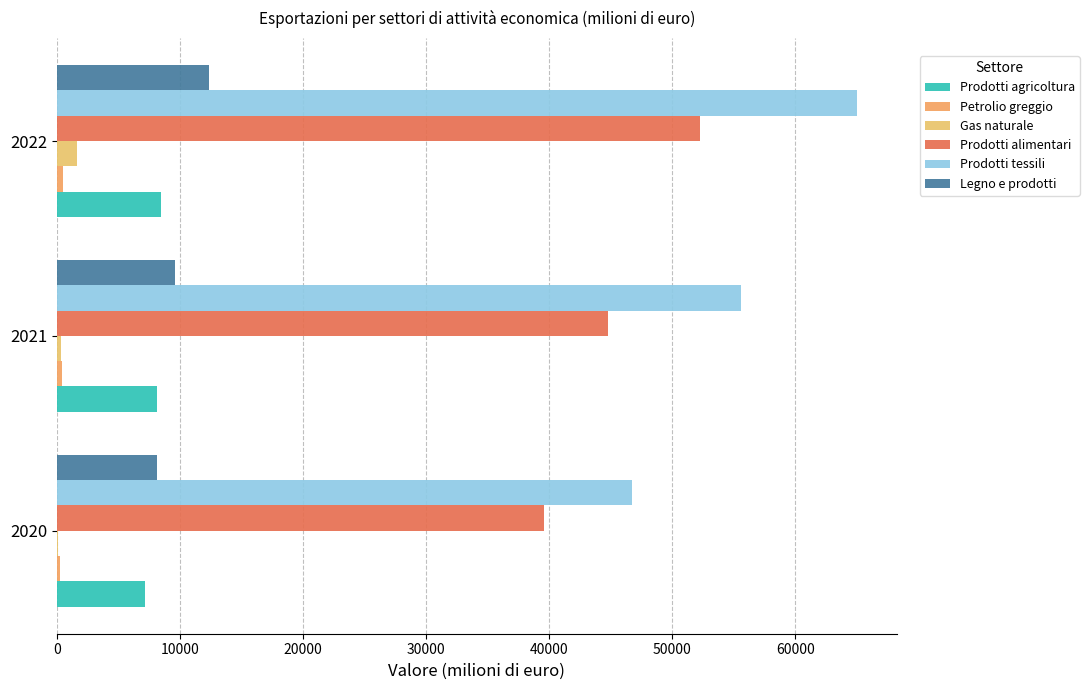

How many distinct data groups are displayed?

6